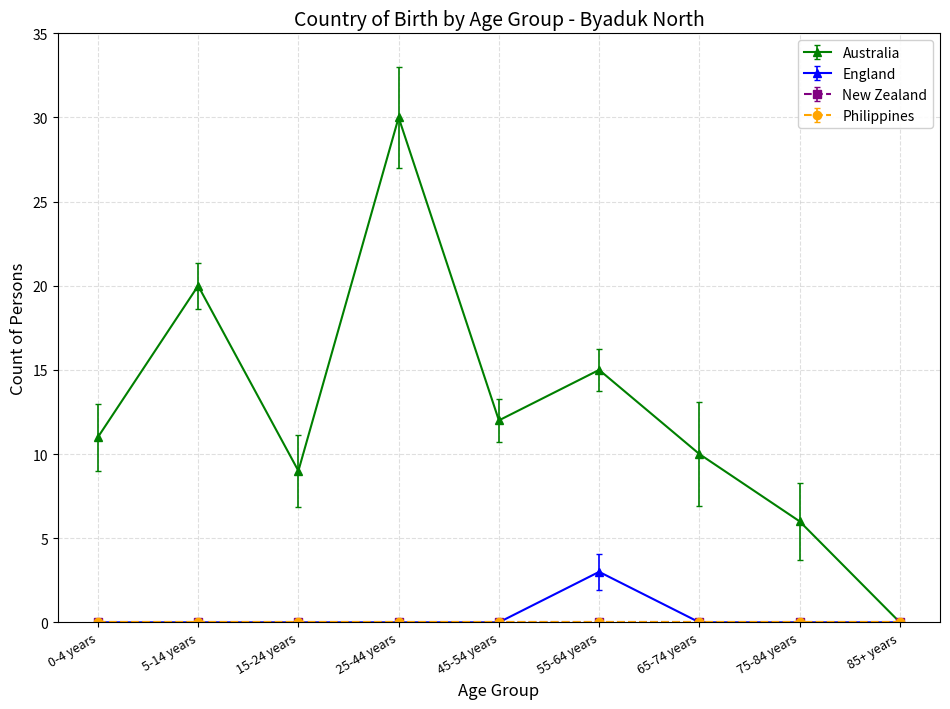

Is this an area chart (filled region under the line)?

No